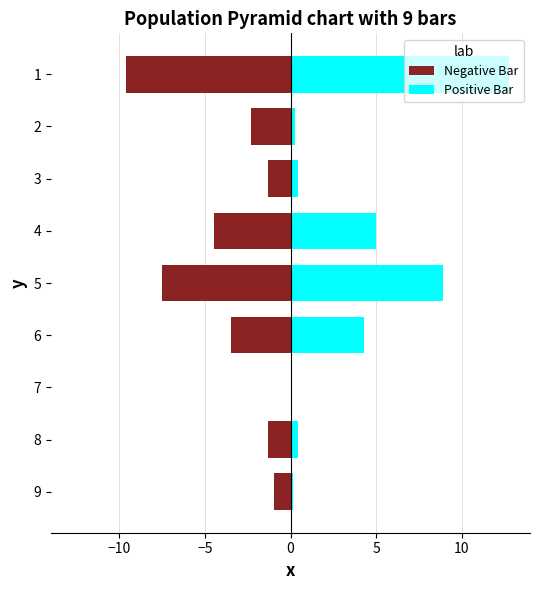

Is the value of Negative Bar at 2 greater than the value of Positive Bar at 5?

No